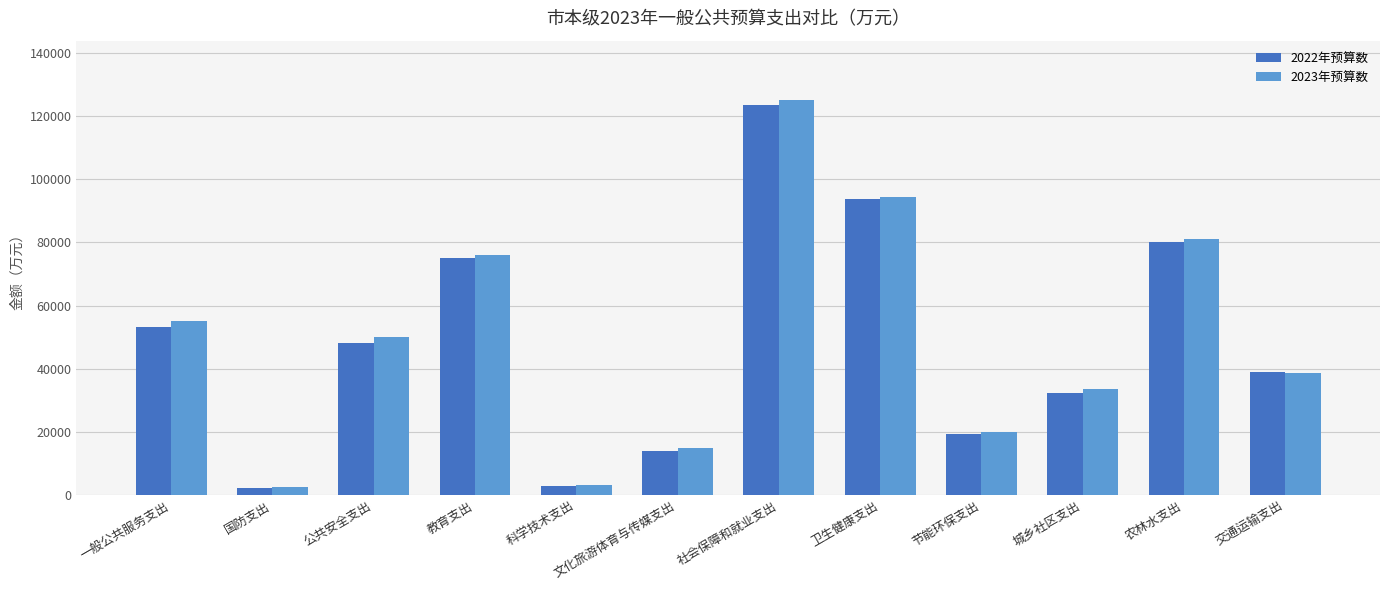

What is the value of the 2023年预算数 bar at the 6th from the left?

15001